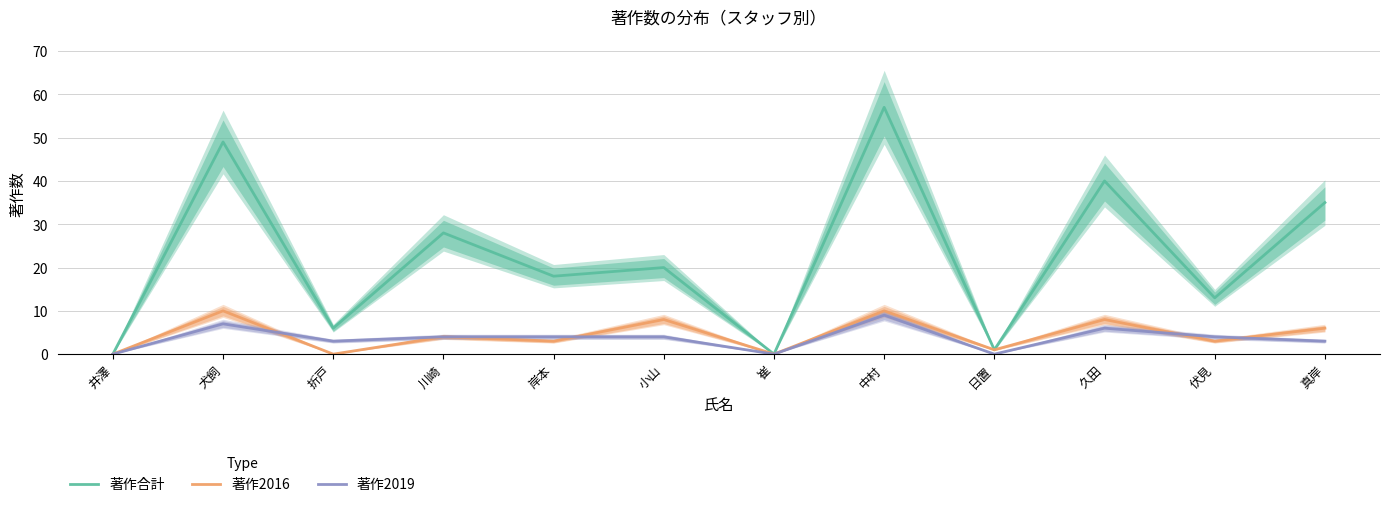

What position from the left is 折戸?

3